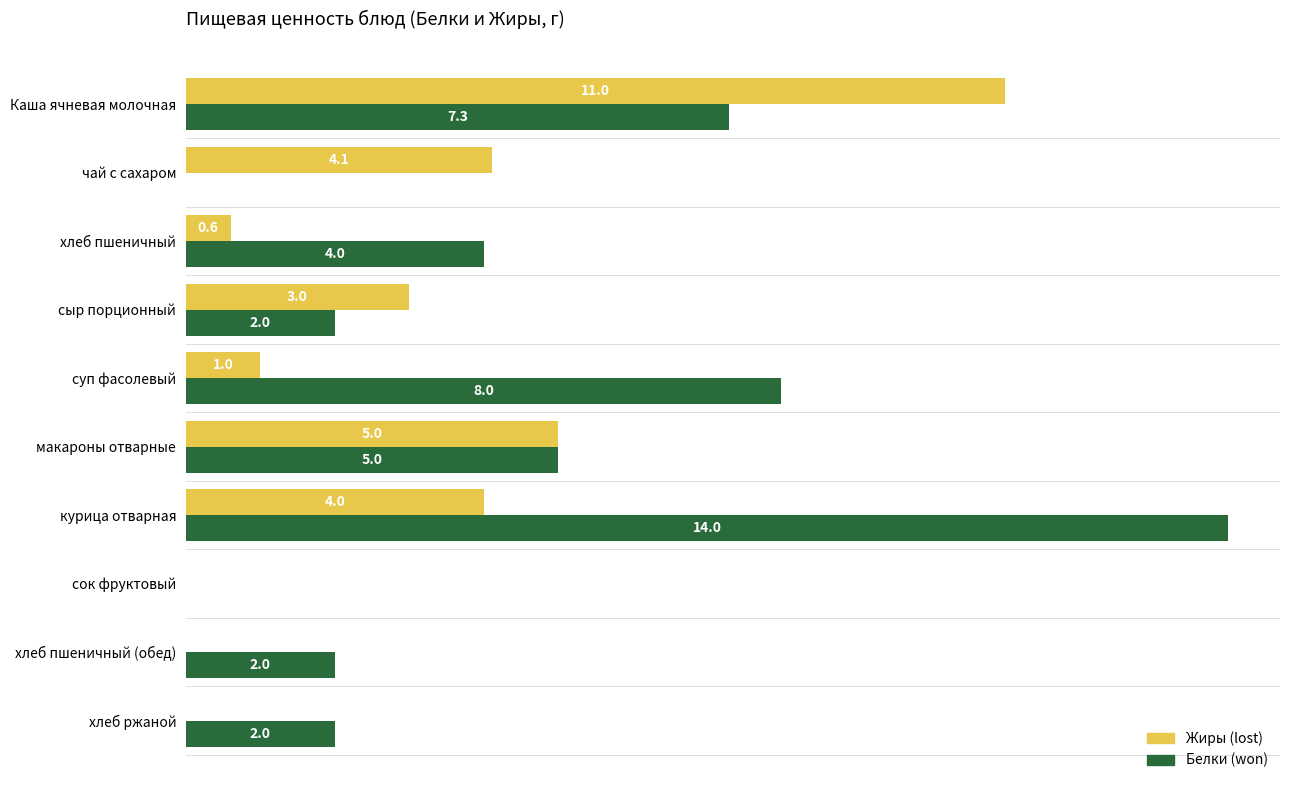

At which category is the sum across all series the highest?

Каша ячневая молочная